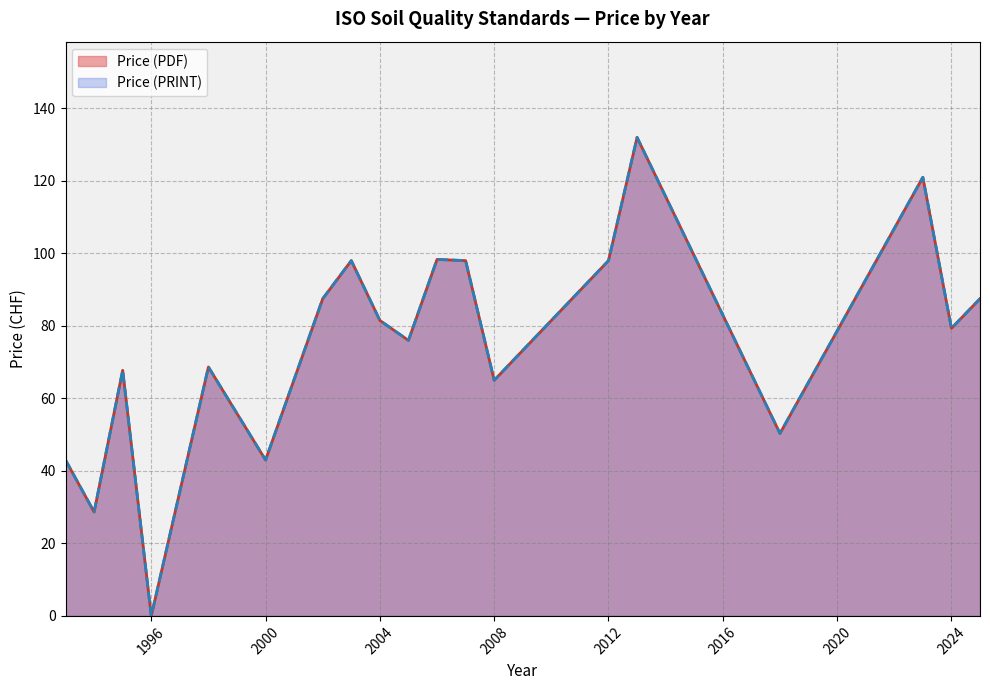

Does the chart have visible grid lines?

Yes